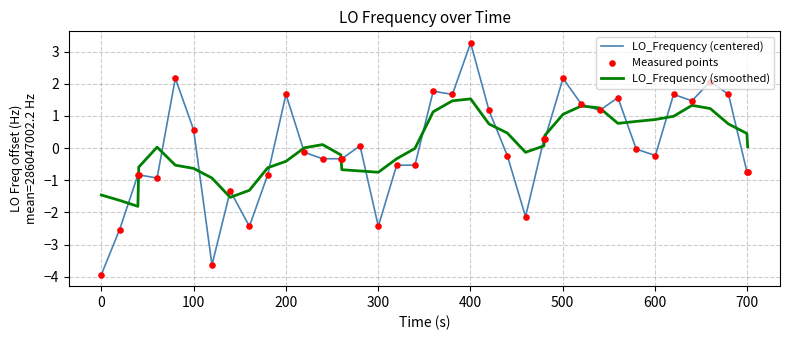

What is the minimum value shown in the chart?

-3.9